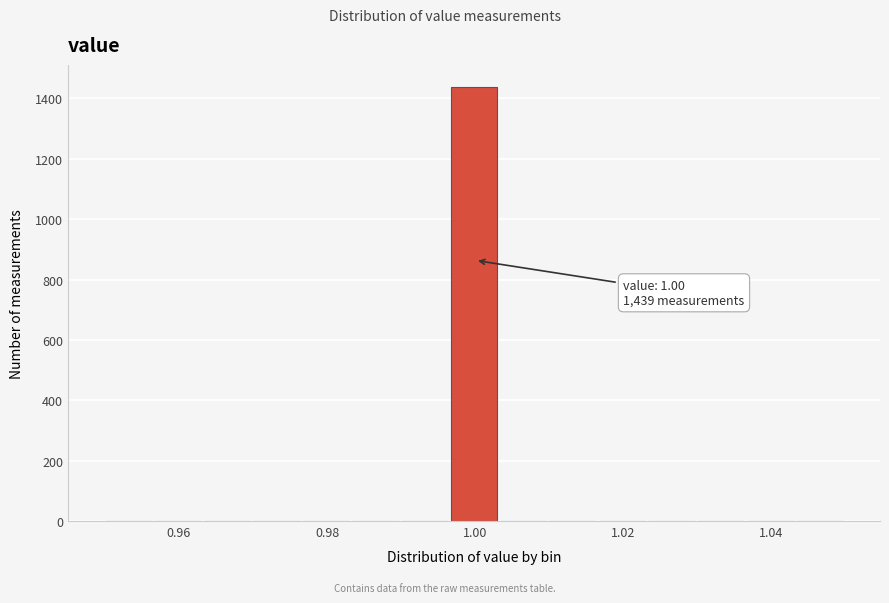

Read against the x-axis, roughly where is the centre of the tallest bar?

1.000